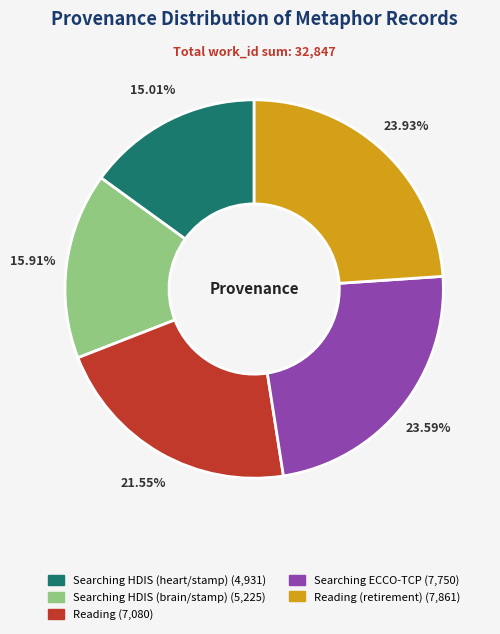

Is there a majority slice in this chart?

No